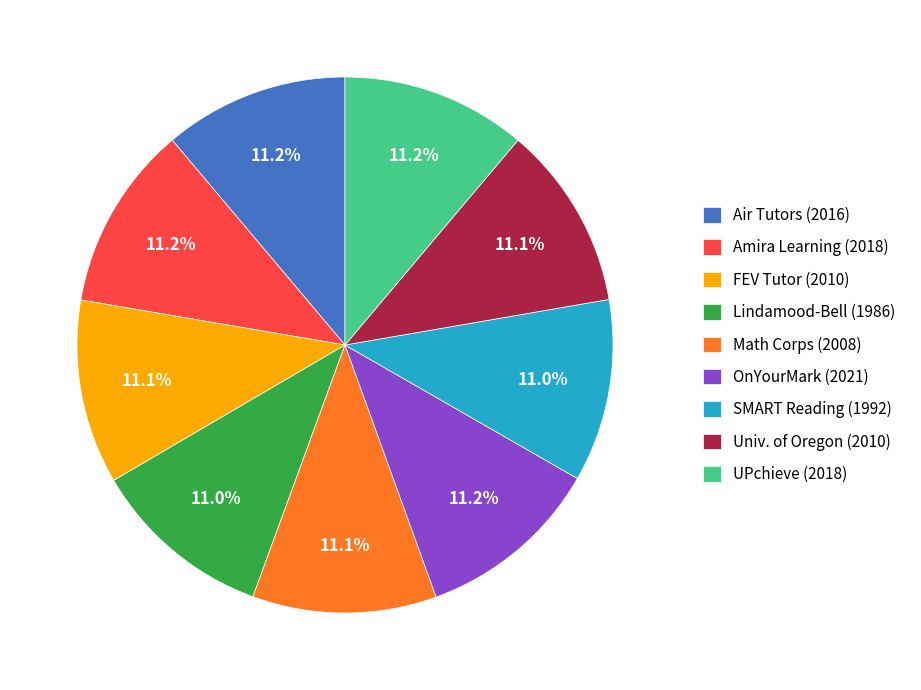

Is FEV Tutor (2010) the majority of the pie?

No